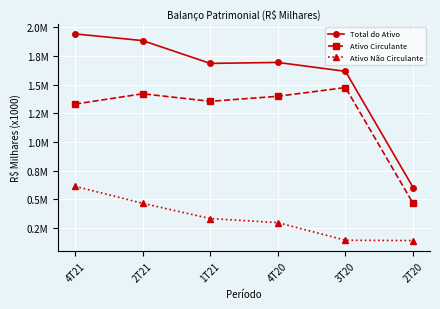

What is the label of the 1st point from the left?

4T21